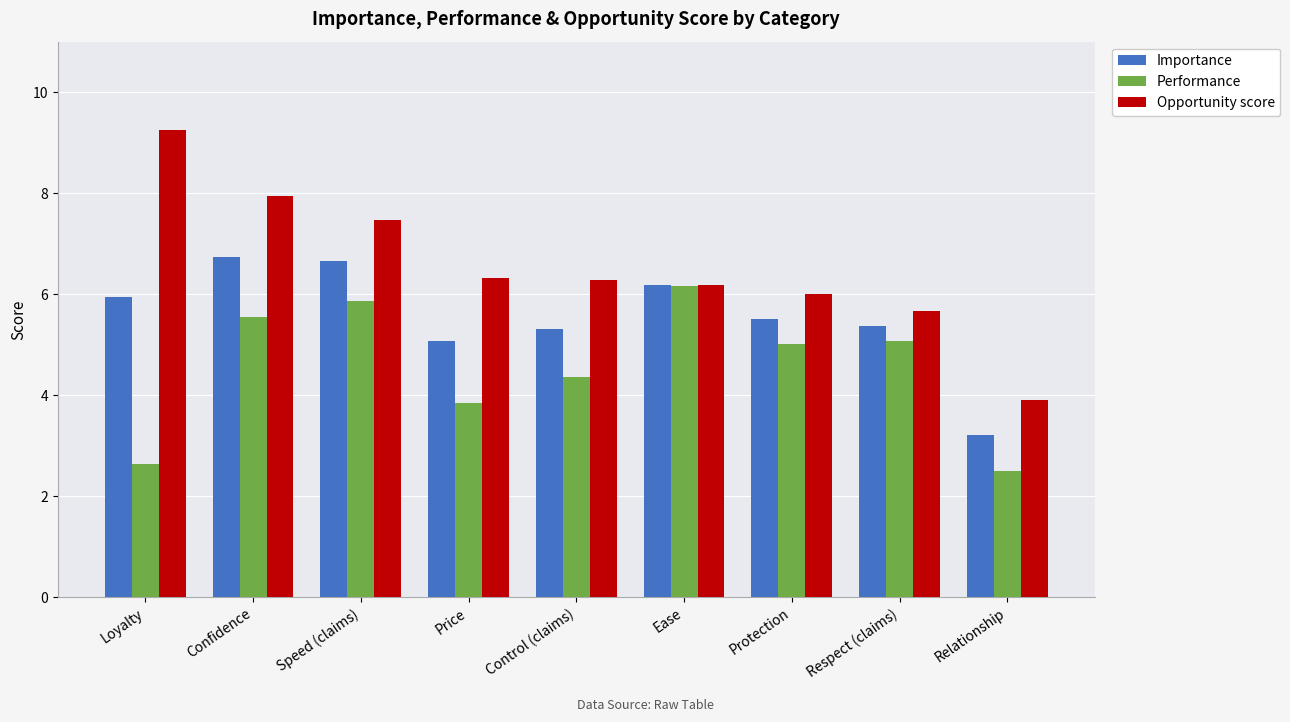

How many data points in Performance are above 5?

5